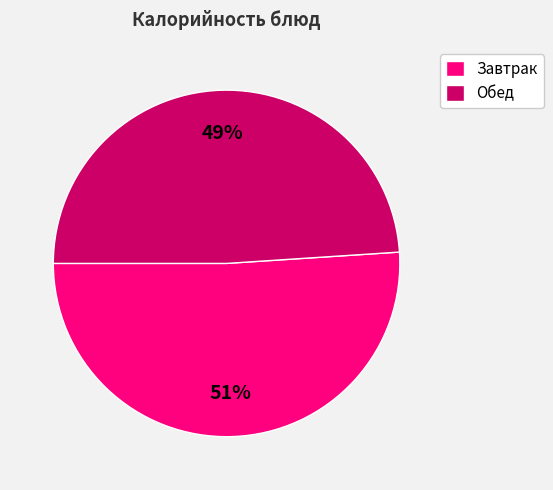

Do Завтрак and Обед together represent more than half of the pie?

Yes